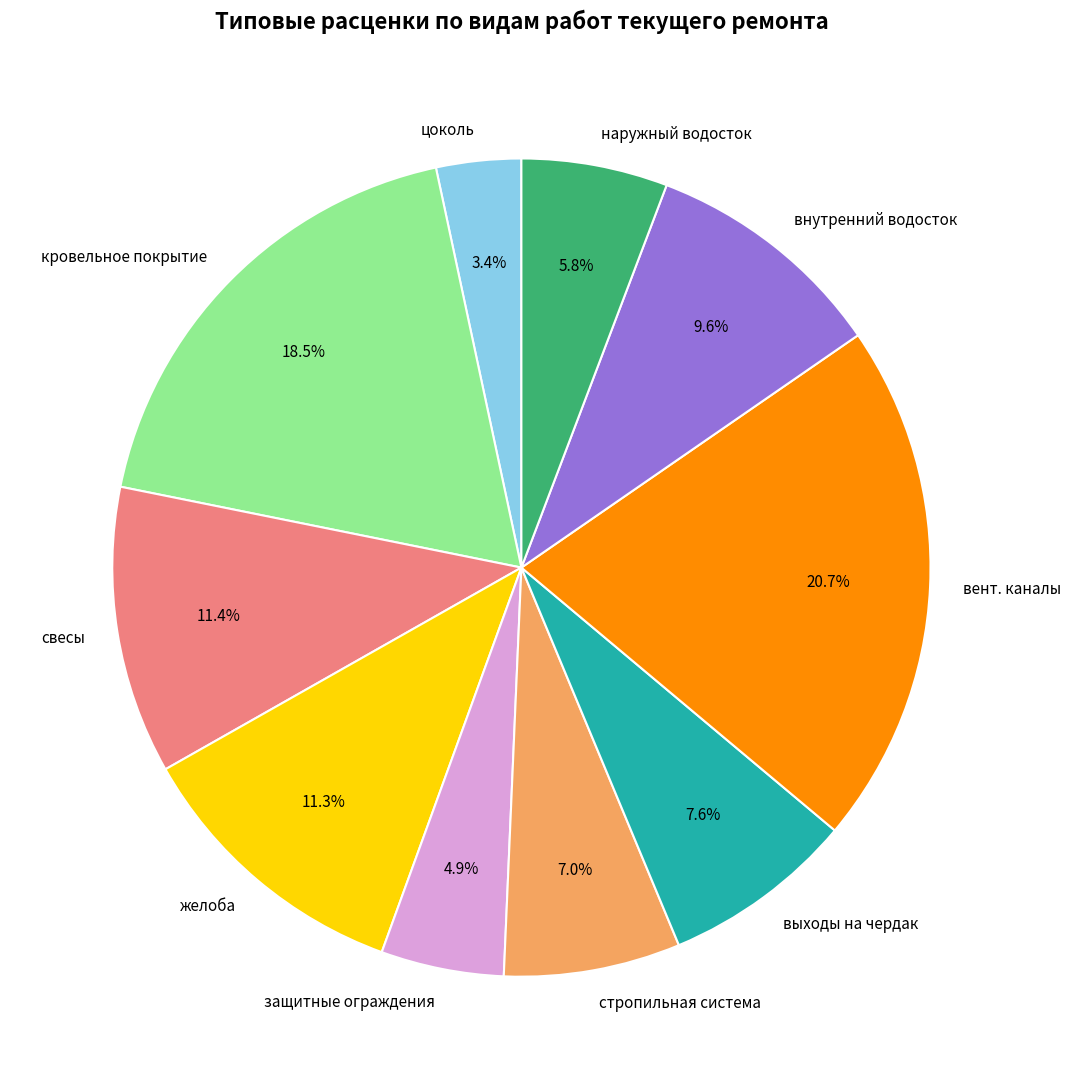

To the nearest percent, what is the average slice percentage?

10%